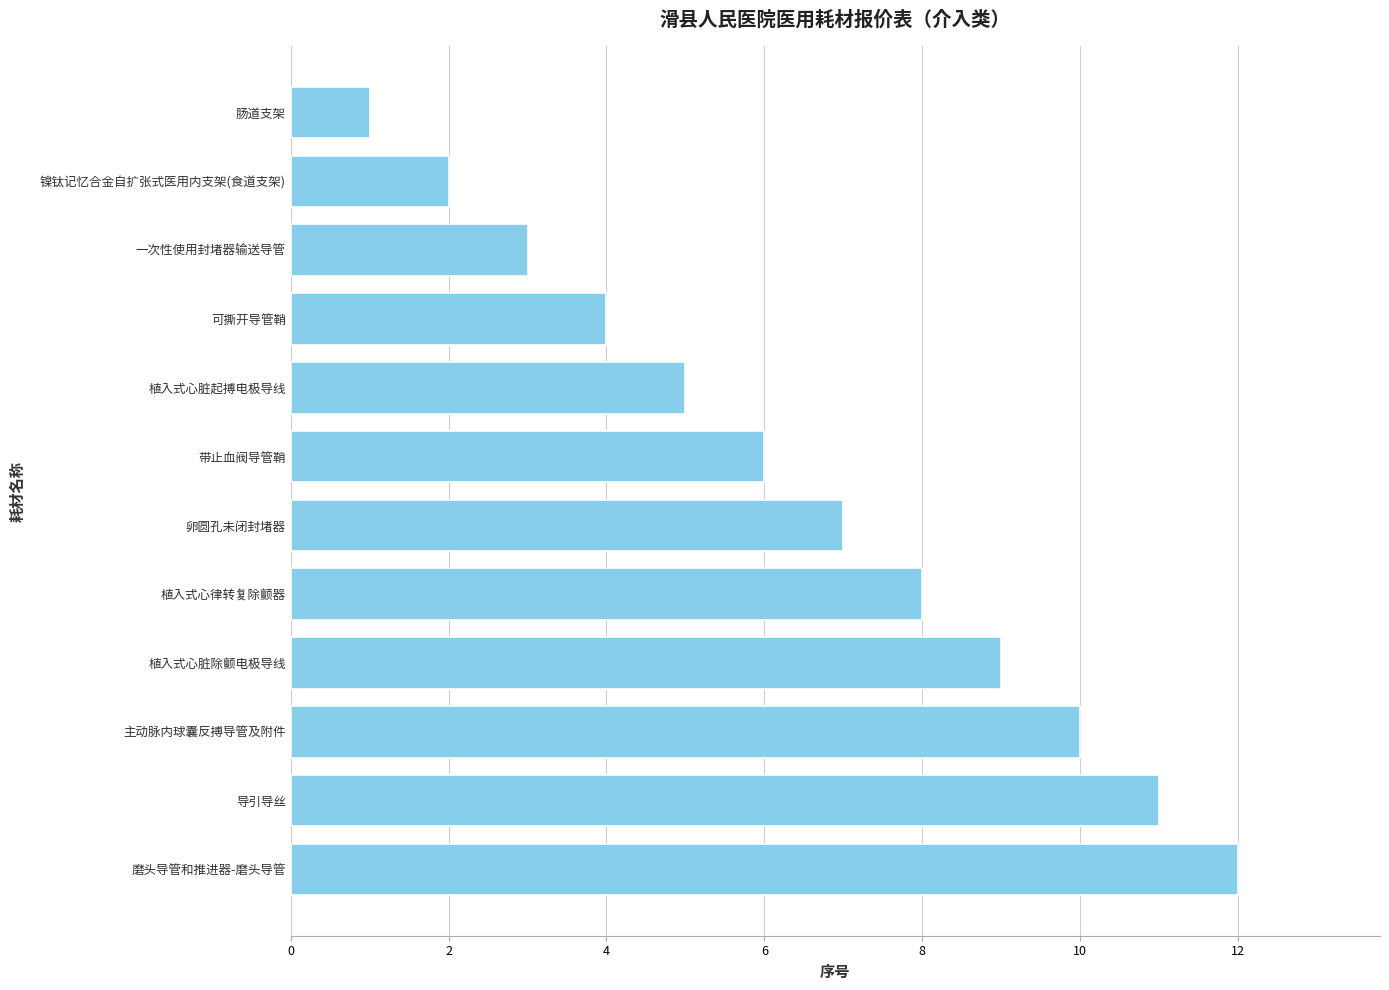

The chart shows a value of 9 at 植入式心脏除颤电极导线. True or false?

True